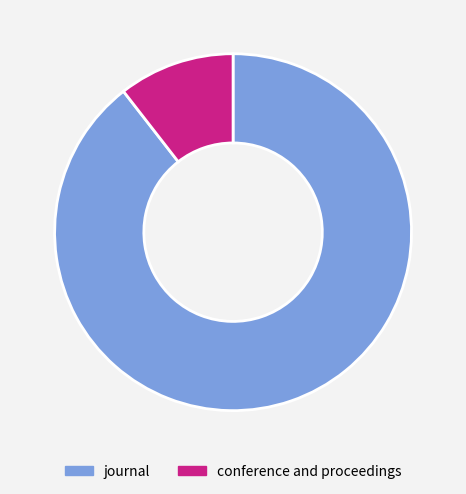

Count the number of slices in the pie.

2